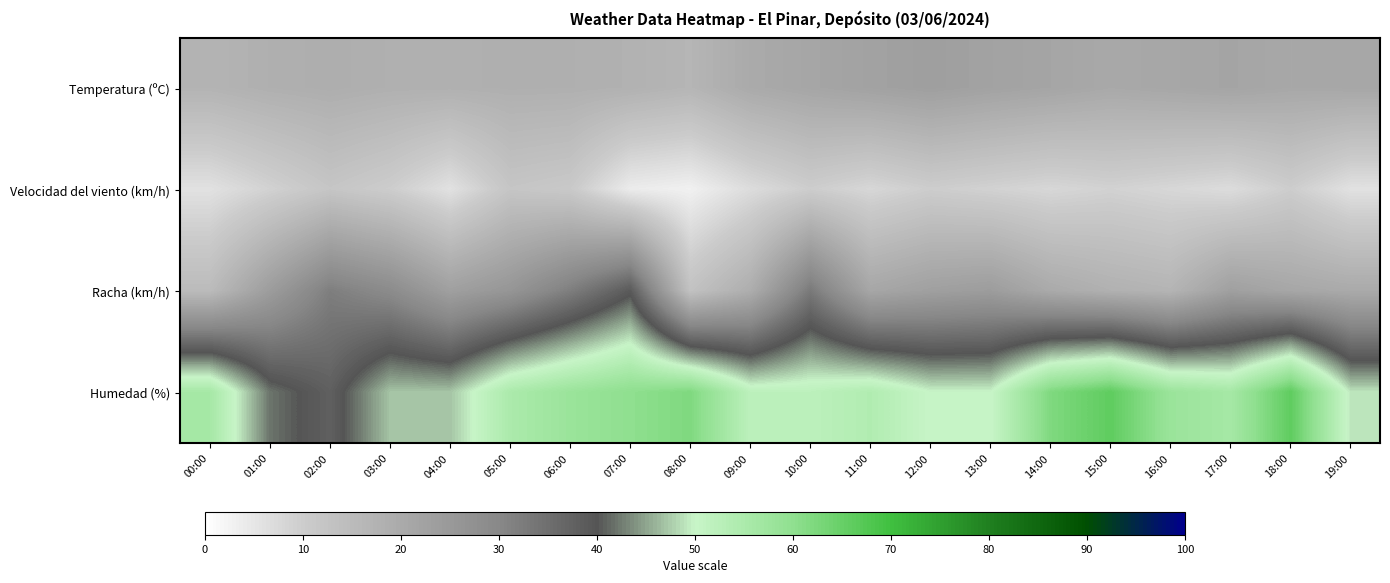

Reading left to right, list all the values displayed in this chart.

Temperatura (ºC): 00:00=17.2	01:00=18.4	02:00=19.0	03:00=18.3	04:00=18.2	05:00=18.5	06:00=18.4	07:00=17.9	08:00=16.7	09:00=20.0	10:00=21.3	11:00=22.4	12:00=23.3	13:00=22.3	14:00=21.5	15:00=20.4	16:00=21.0	17:00=21.6	18:00=20.7	19:00=20.9
Velocidad del viento (km/h): 00:00=6.0	01:00=9.0	02:00=12.0	03:00=10.0	04:00=6.0	05:00=12.0	06:00=11.0	07:00=4.0	08:00=3.0	09:00=7.0	10:00=10.0	11:00=8.0	12:00=10.0	13:00=9.0	14:00=8.0	15:00=9.0	16:00=8.0	17:00=7.0	18:00=10.0	19:00=6.0
Racha (km/h): 00:00=15.0	01:00=24.0	02:00=32.0	03:00=29.0	04:00=23.0	05:00=26.0	06:00=32.0	07:00=39.0	08:00=13.0	09:00=19.0	10:00=33.0	11:00=21.0	12:00=23.0	13:00=24.0	14:00=20.0	15:00=18.0	16:00=17.0	17:00=23.0	18:00=21.0	19:00=20.0
Humedad (%): 00:00=56.0	01:00=42.0	02:00=38.0	03:00=47.0	04:00=47.0	05:00=55.0	06:00=58.0	07:00=60.0	08:00=62.0	09:00=52.0	10:00=52.0	11:00=54.0	12:00=50.0	13:00=50.0	14:00=62.0	15:00=66.0	16:00=58.0	17:00=56.0	18:00=66.0	19:00=49.0